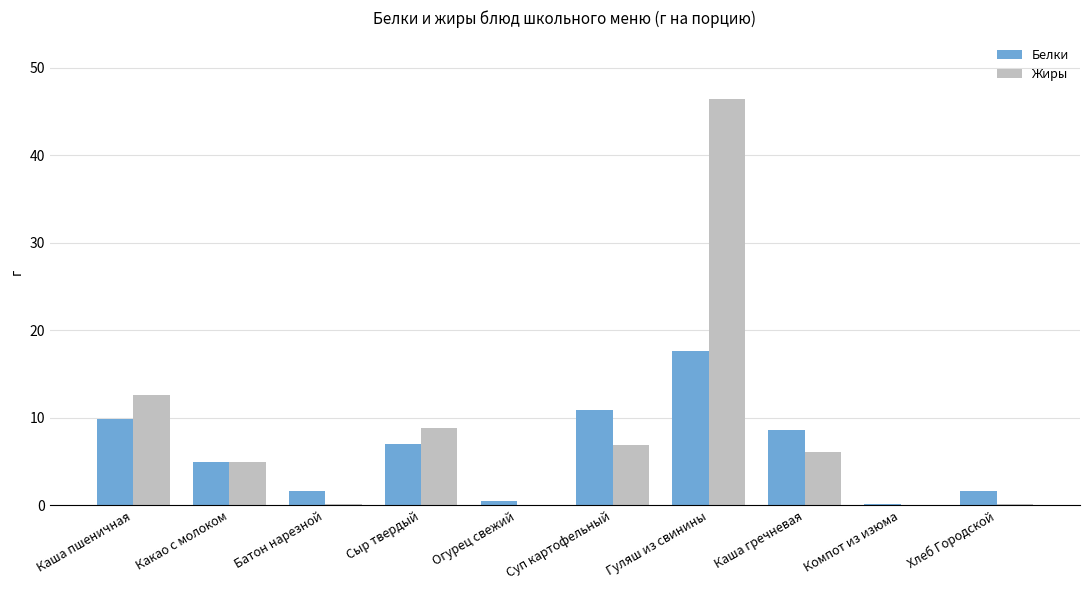

What is the sum of all Жиры values?

86.4